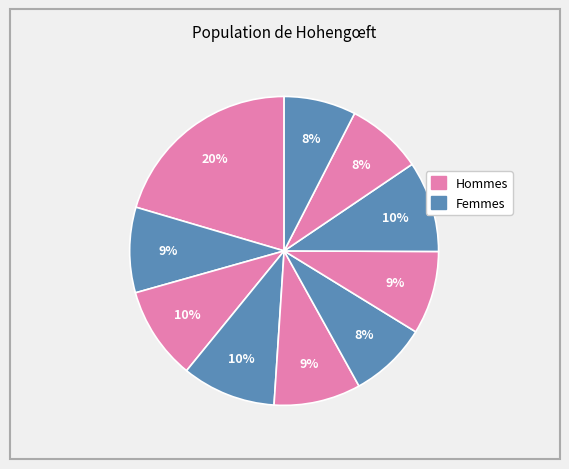

How many segments does this pie chart have?

10